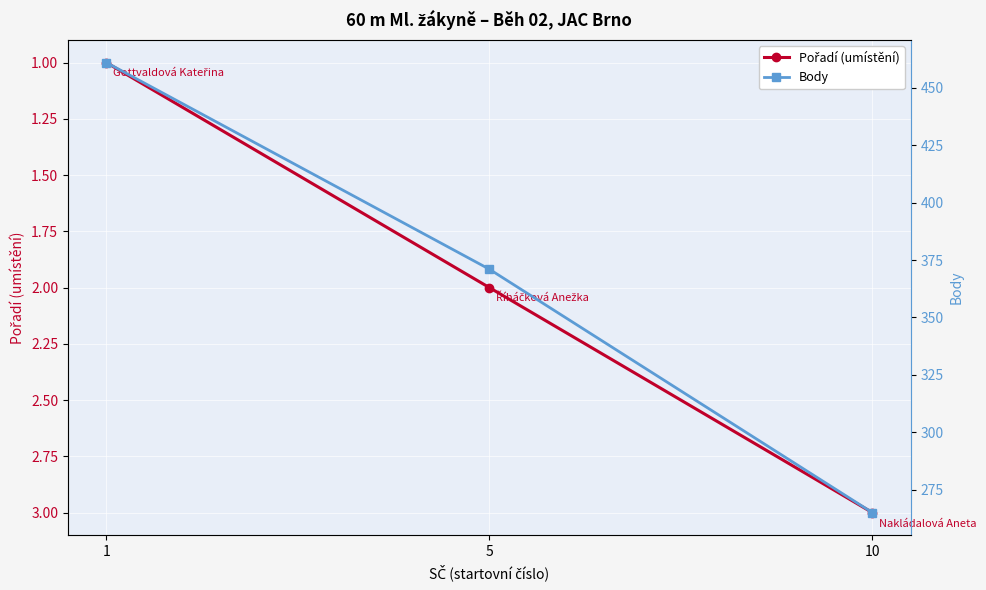

What is the difference between the maximum and minimum values in the Pořadí (umístění) series?

2